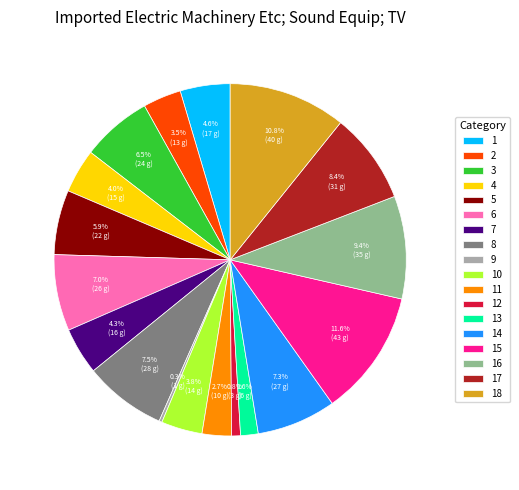

What percentage do 12 and 5 together represent?

6.7%